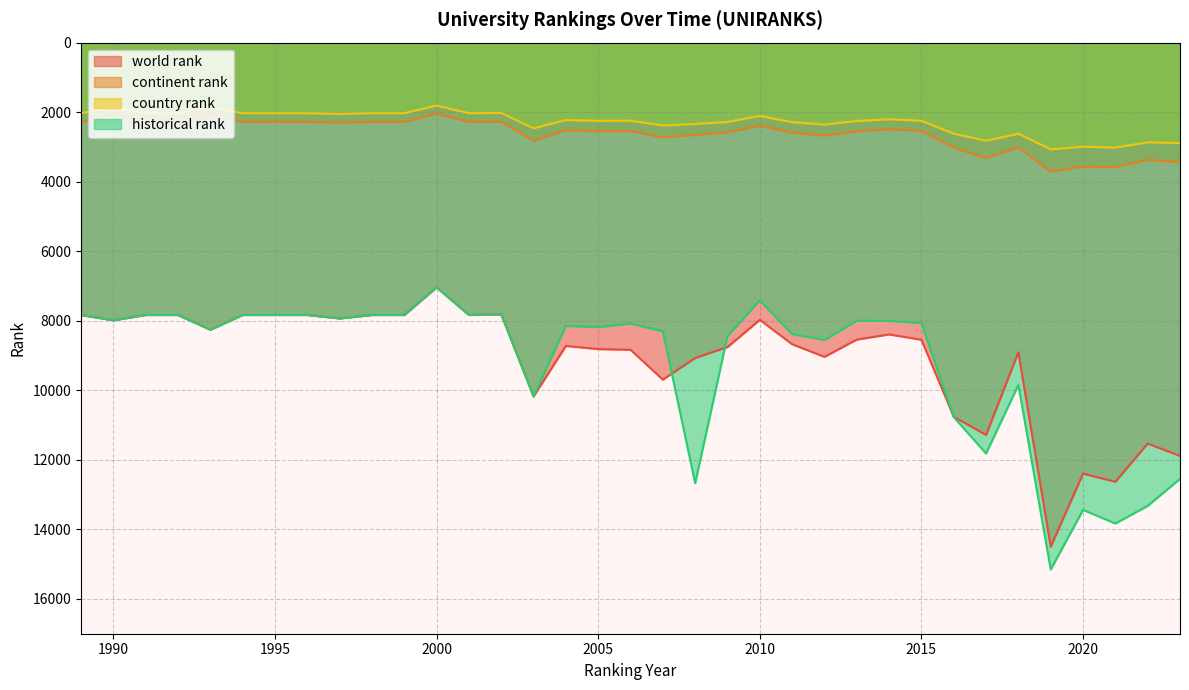

What is the sum of the continent rank values at 1994 and 1992?

4558.0